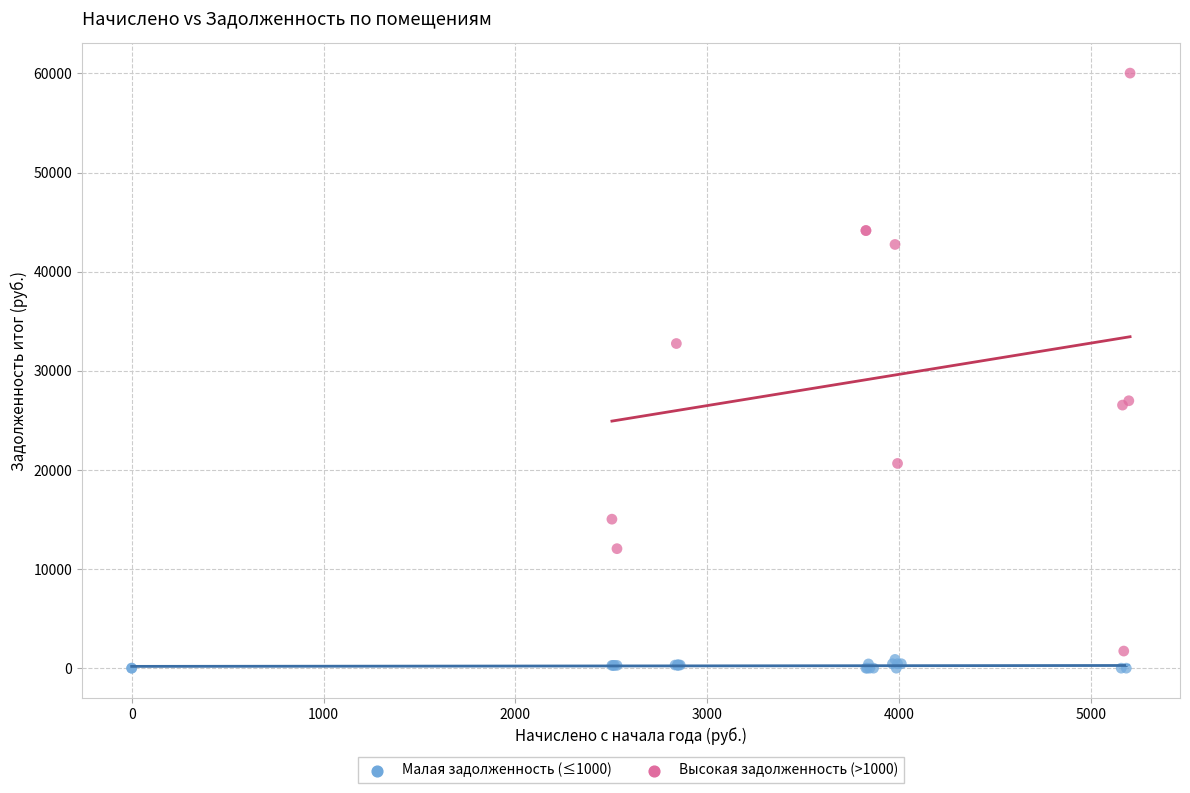

Which series reaches the minimum Y coordinate?

Малая задолженность (≤1000)